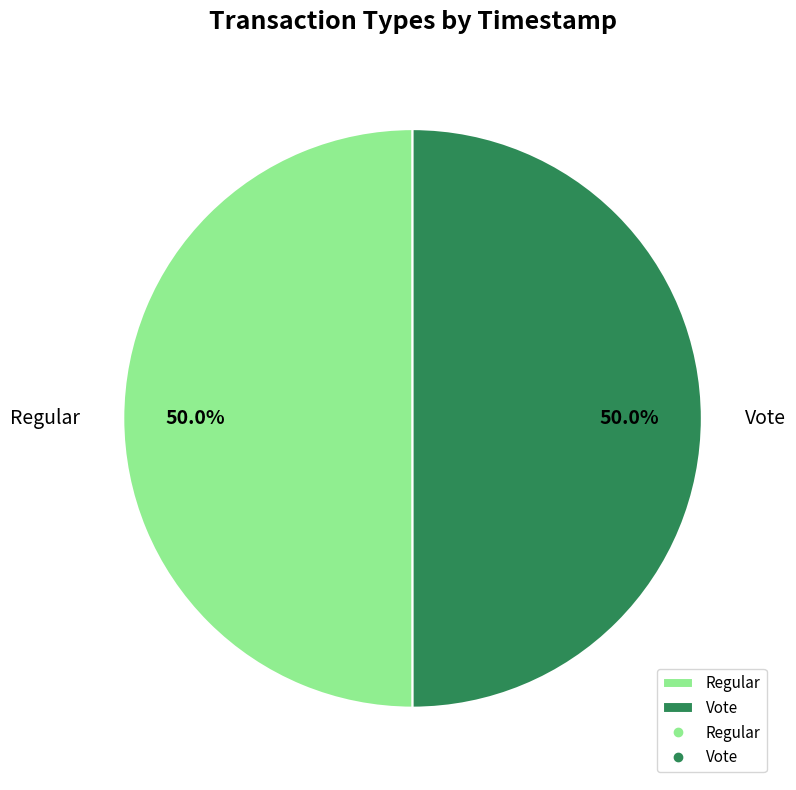

To the nearest percent, what percentage of the pie is Regular?

50%